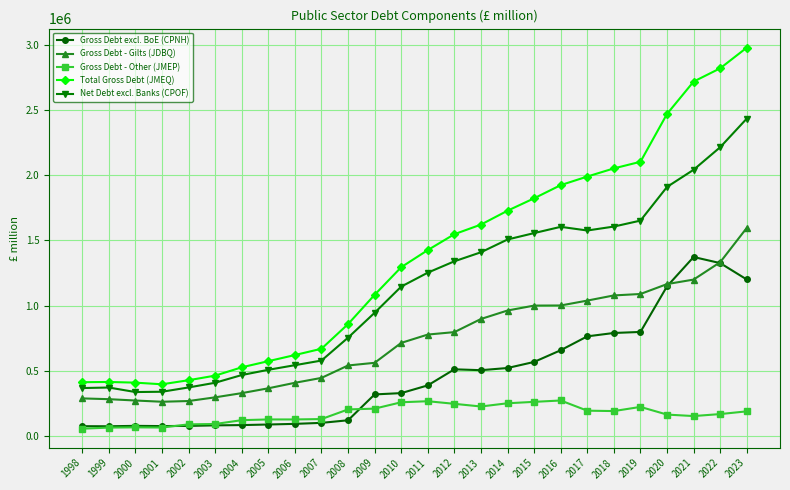

True or false: Gross Debt excl. BoE (CPNH) has more than 1 interior local peaks.

True